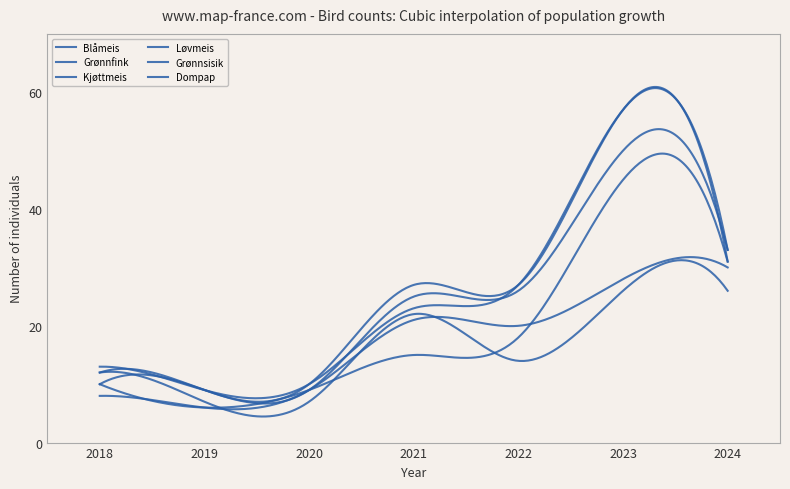

Which series has the widest spread of values?

Blåmeis